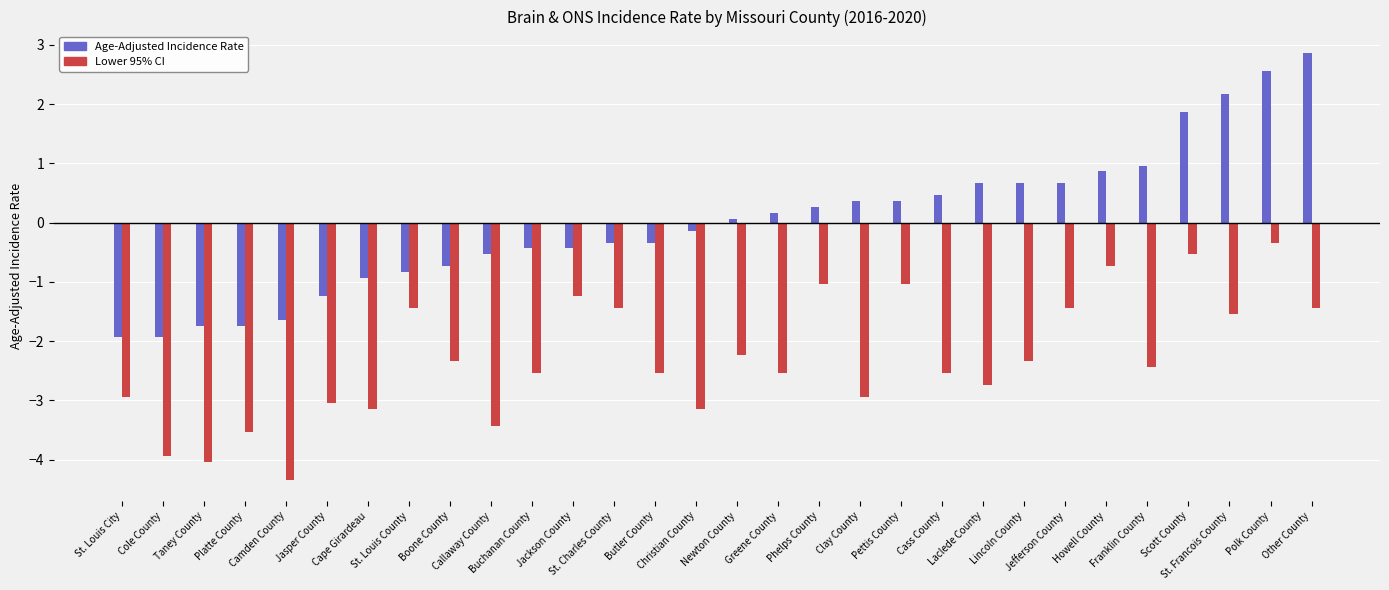

Which series has the widest spread of values?

Age-Adjusted Incidence Rate